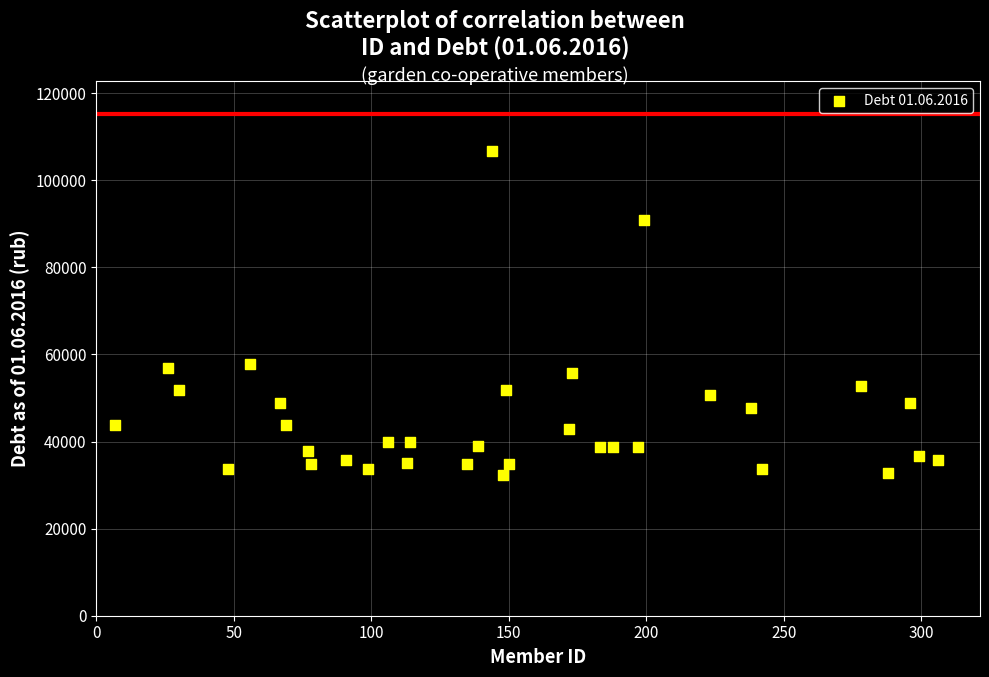

What is the range of X values (max minus min)?

299